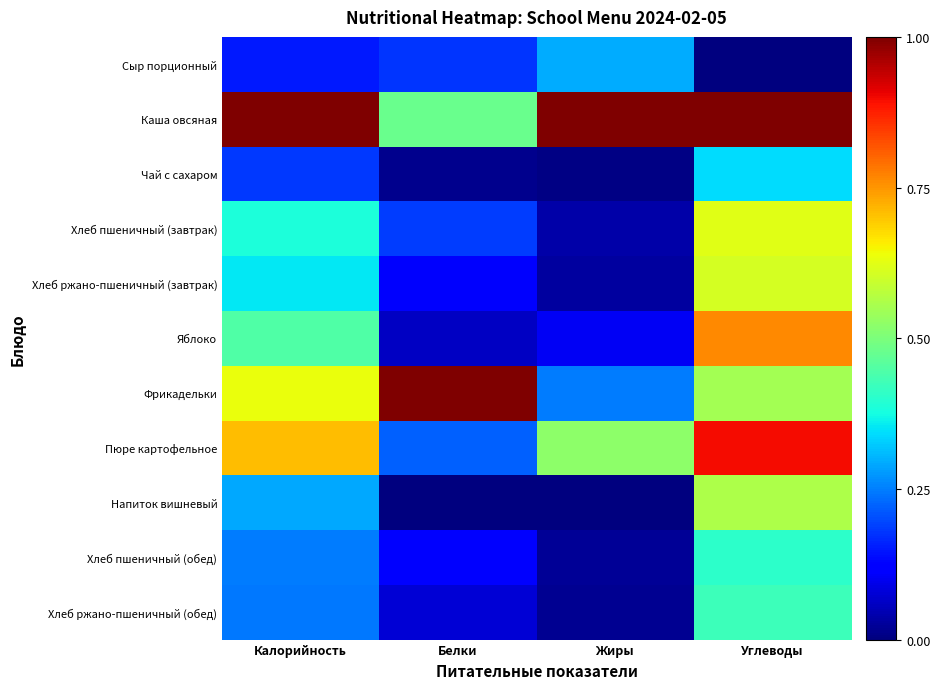

Rank the series by their maximum value, from highest to lowest.

Каша овсяная, Фрикадельки, Пюре картофельное, Яблоко, Хлеб пшеничный (завтрак), Хлеб ржано-пшеничный (завтрак), Напиток вишневый, Хлеб ржано-пшеничный (обед), Хлеб пшеничный (обед), Чай с сахаром, Сыр порционный